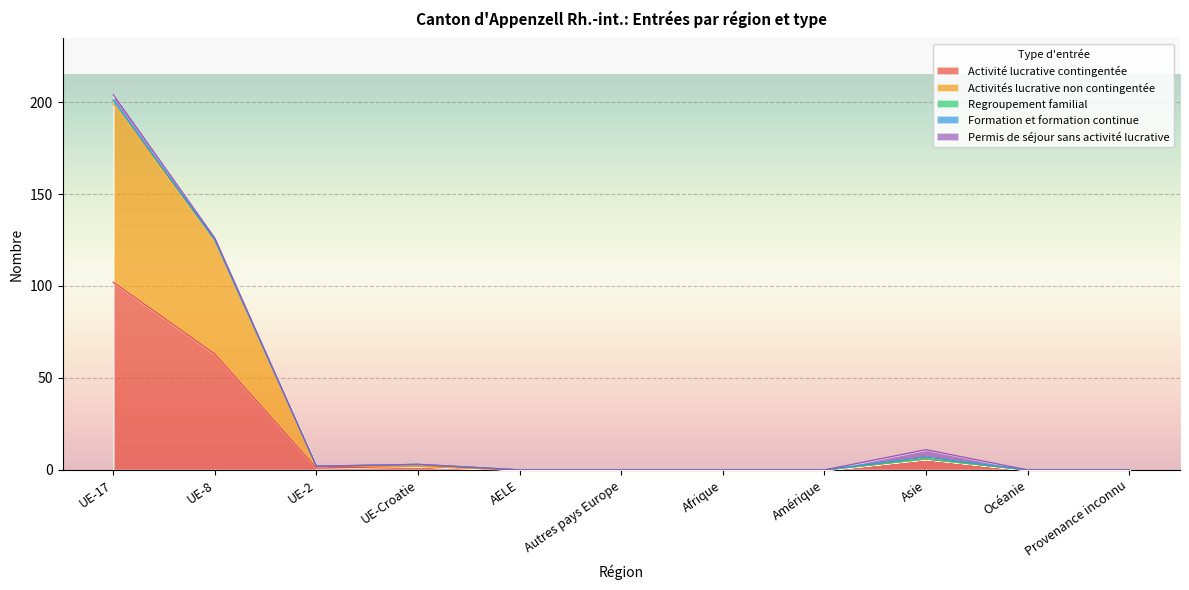

Reading right to left, extract all data points from this chart.

Activité lucrative contingentée: 0	0	6	0	0	0	0	2	1	63	102
Activités lucrative non contingentée: 0	0	0	0	0	0	0	0	1	62	97
Regroupement familial: 0	0	0	0	0	0	0	1	0	0	2
Formation et formation continue: 0	0	1	0	0	0	0	0	0	0	0
Permis de séjour sans activité lucrative: 0	0	4	0	0	0	0	0	0	1	3